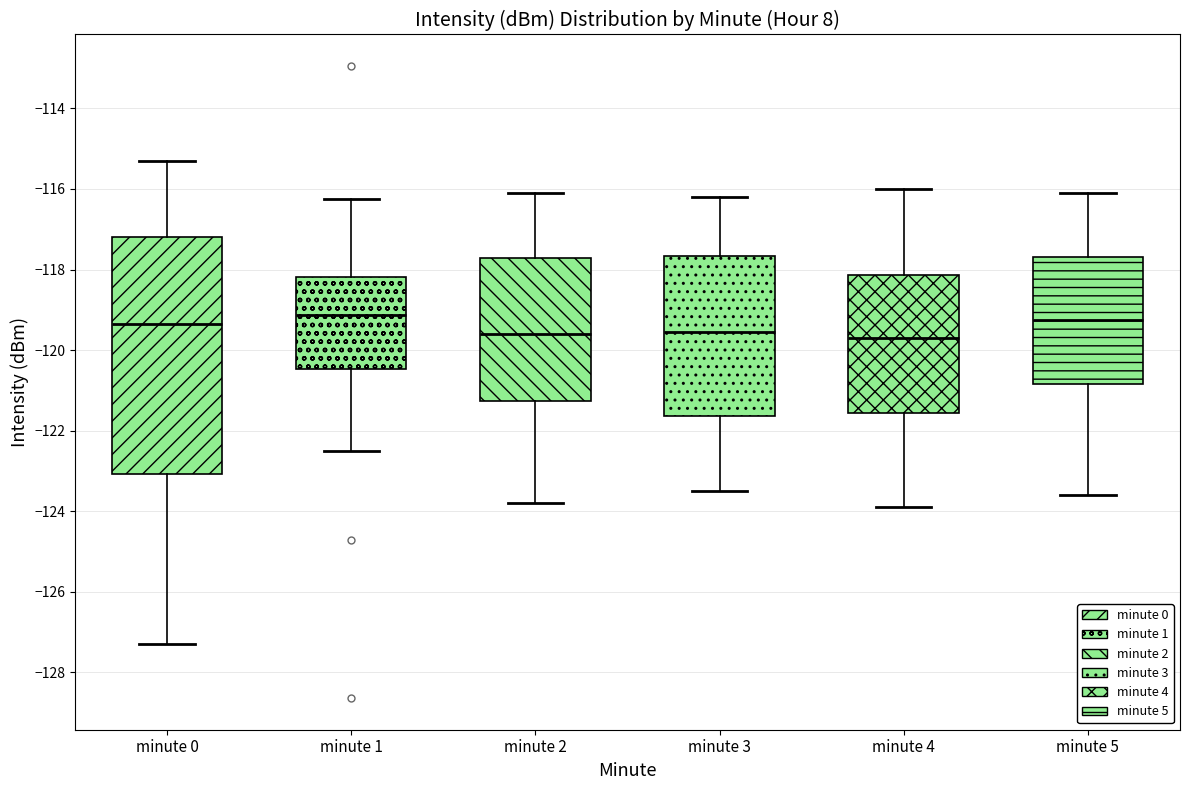

Which box is the tallest, from its lower edge to its upper edge?

minute 0